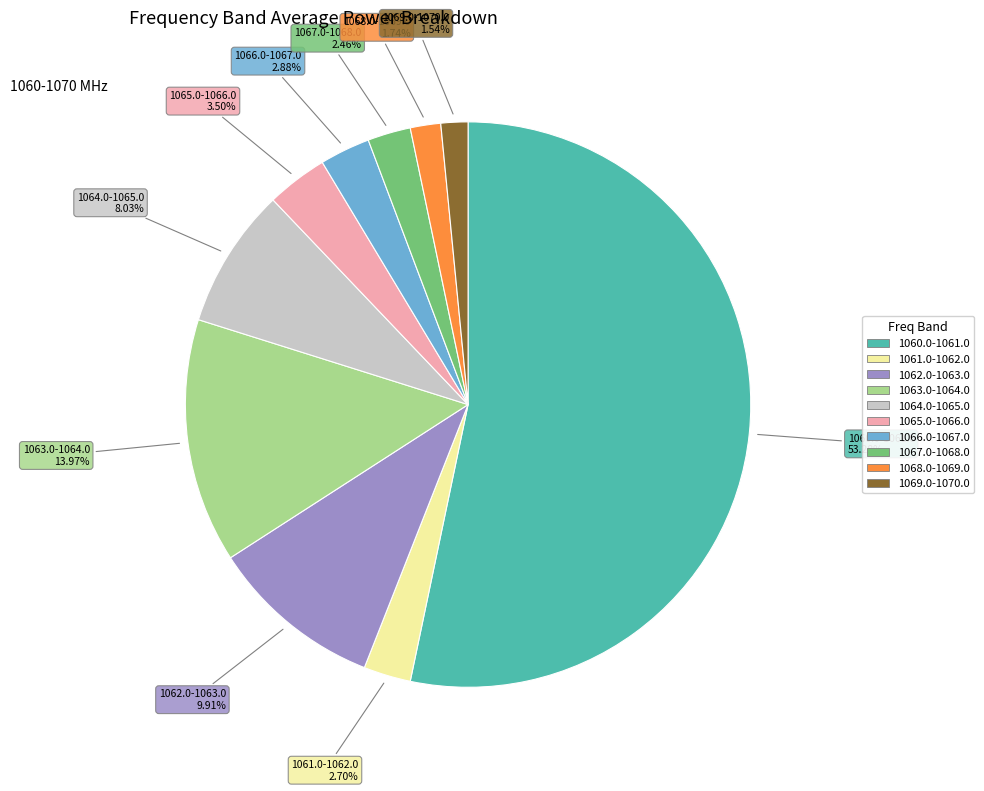

Is 1065.0-1066.0 the majority of the pie?

No